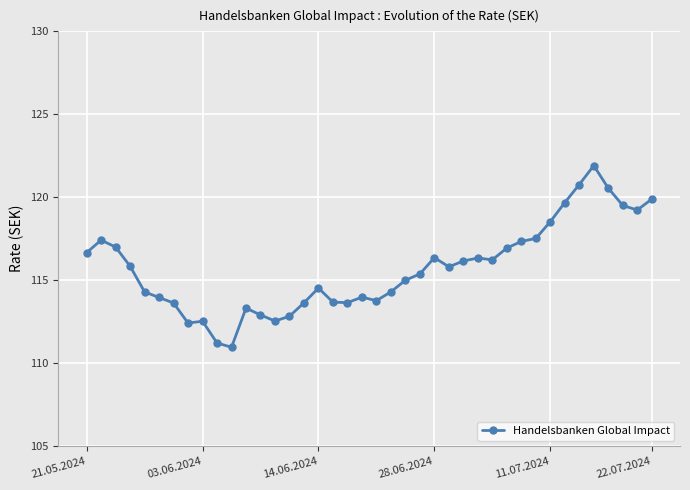

What is the value of the 18th point from the left?

113.7